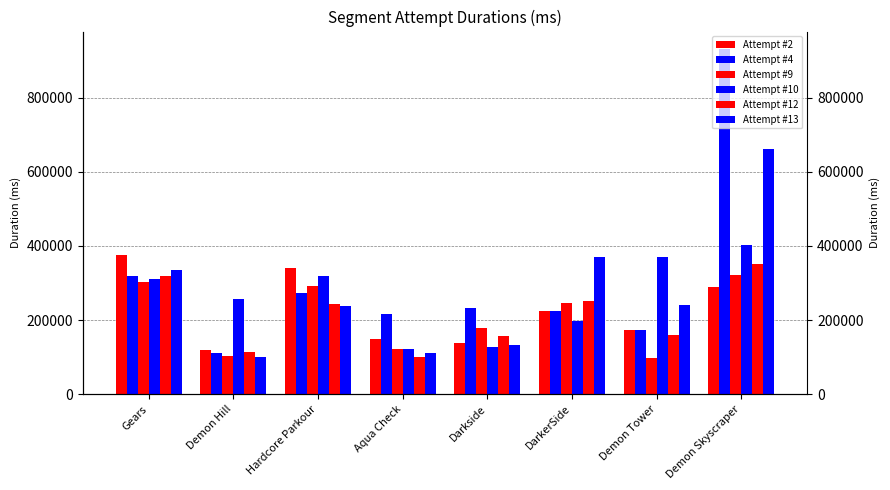

What is the difference between the second highest and minimum values in the Attempt #13 series?

270506